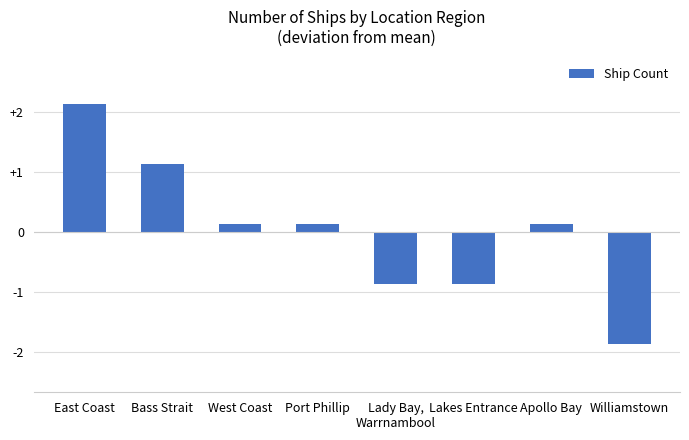

What position from the right is Williamstown?

1